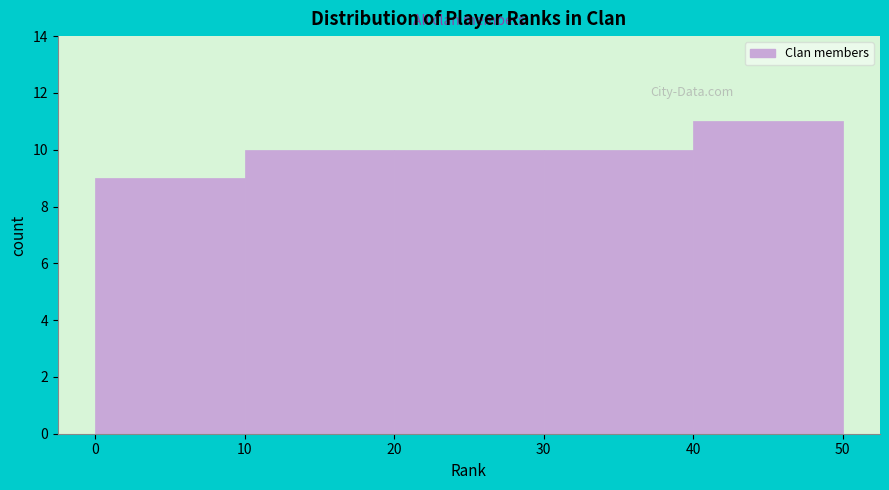

Reading left to right, list every bar in this chart as the range it spans on the x-axis followed by its height. The values are not printed on the chart, so give them approximately, as read against the axis.

0 to 10: 9
10 to 20: 10
20 to 30: 10
30 to 40: 10
40 to 50: 11